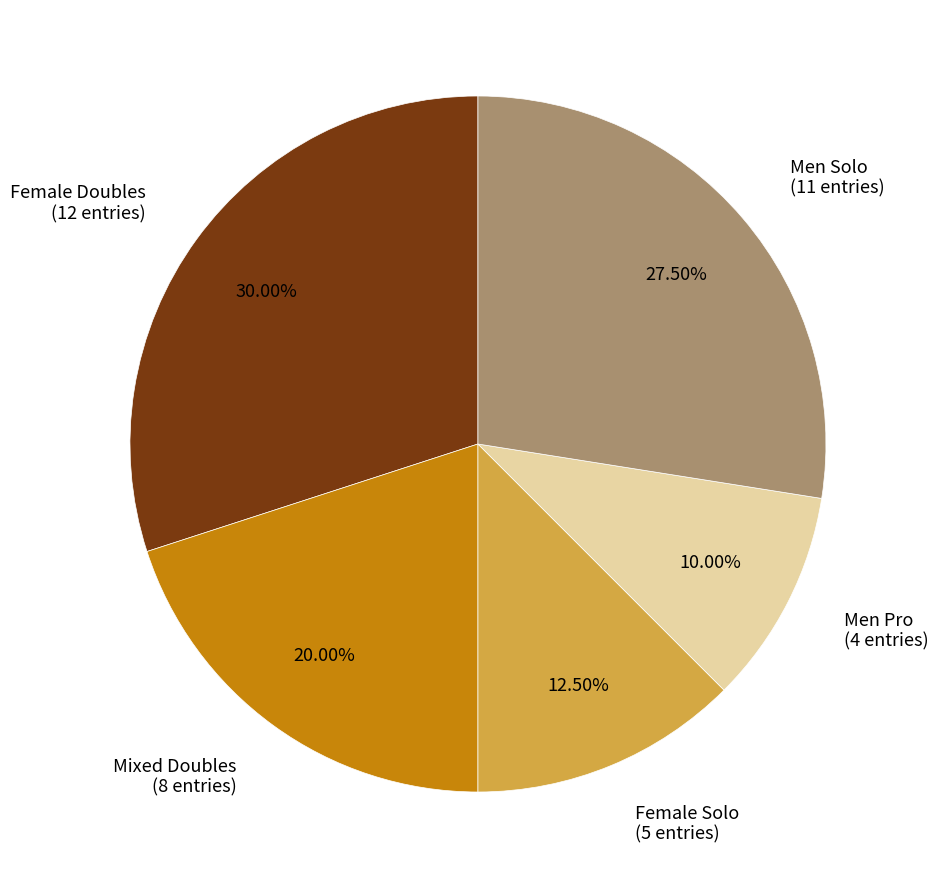

Is it true that Men Pro is 22% of the pie?

False